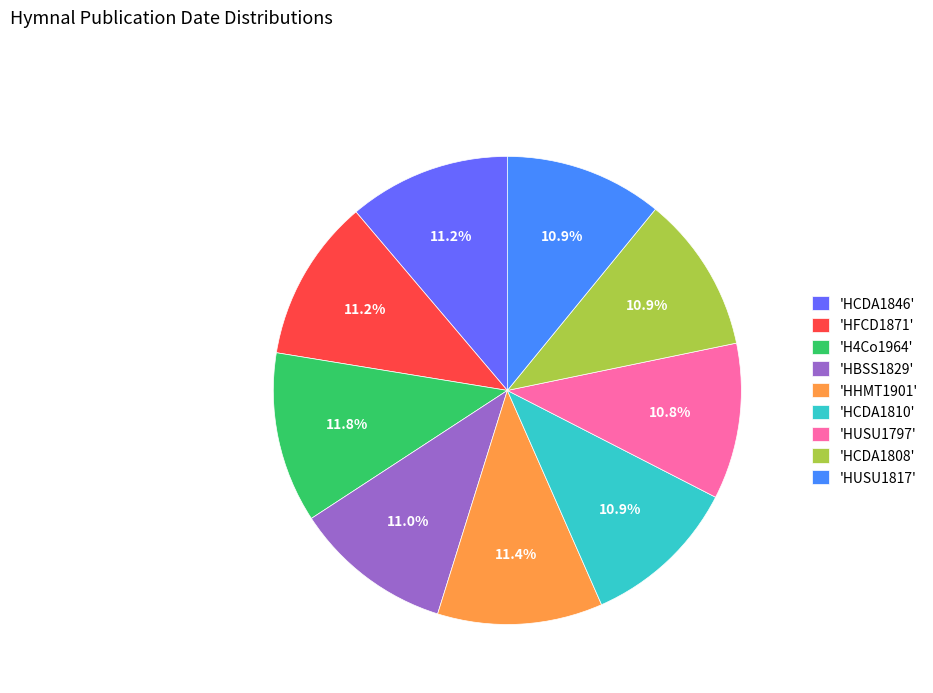

Is there a majority slice in this chart?

No